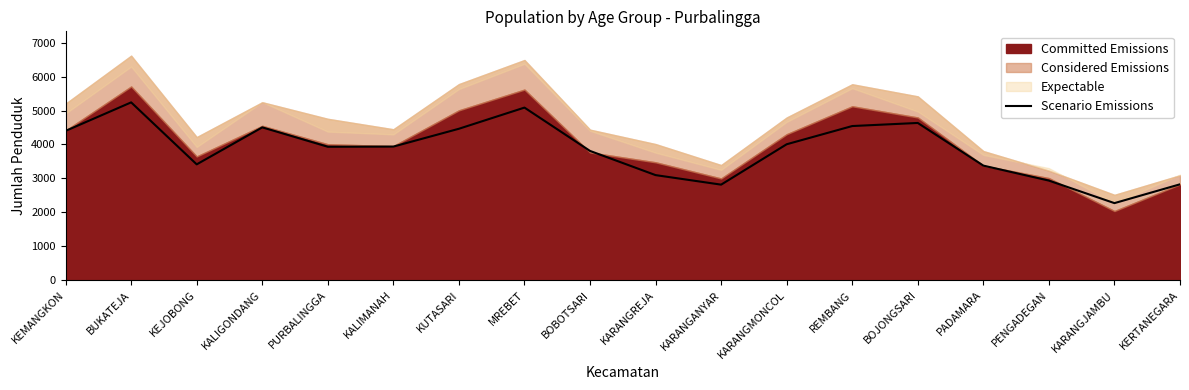

What is the label of the 18th point from the left?

KERTANEGARA